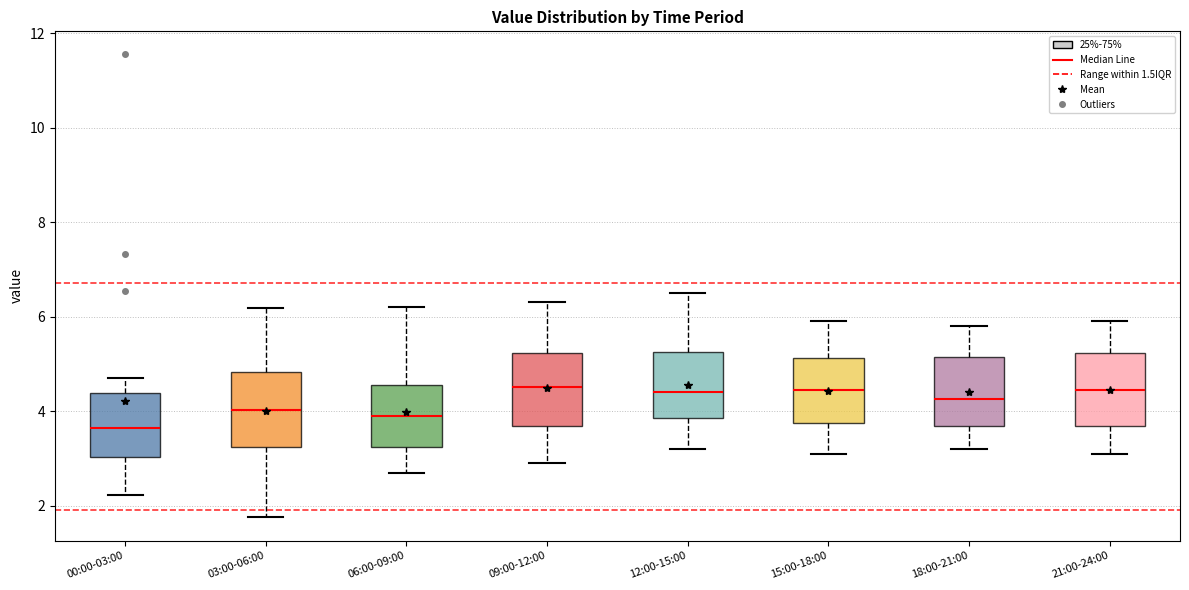

Reading left to right, read every box against the y-axis: the position of its median line, the range the box covers, and the ends of its whiskers. The values are not printed on the chart, so give them approximately, as read against the axis.

00:00-03:00: median 3.6, box 3.0 to 4.4, whiskers 2.2 to 4.8
03:00-06:00: median 4.0, box 3.2 to 4.8, whiskers 1.8 to 6.2
06:00-09:00: median 4.0, box 3.2 to 4.6, whiskers 2.8 to 6.2
09:00-12:00: median 4.6, box 3.6 to 5.2, whiskers 3.0 to 6.4
12:00-15:00: median 4.4, box 3.8 to 5.2, whiskers 3.2 to 6.6
15:00-18:00: median 4.4, box 3.8 to 5.2, whiskers 3.2 to 6.0
18:00-21:00: median 4.2, box 3.6 to 5.2, whiskers 3.2 to 5.8
21:00-24:00: median 4.4, box 3.6 to 5.2, whiskers 3.2 to 6.0